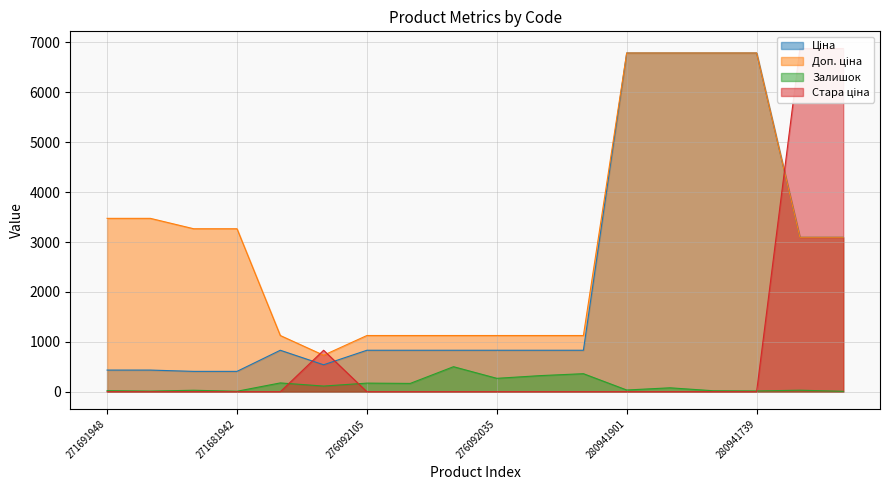

Rank the series at 280941824 from highest to lowest value.

Ціна, Доп. ціна, Залишок, Стара ціна